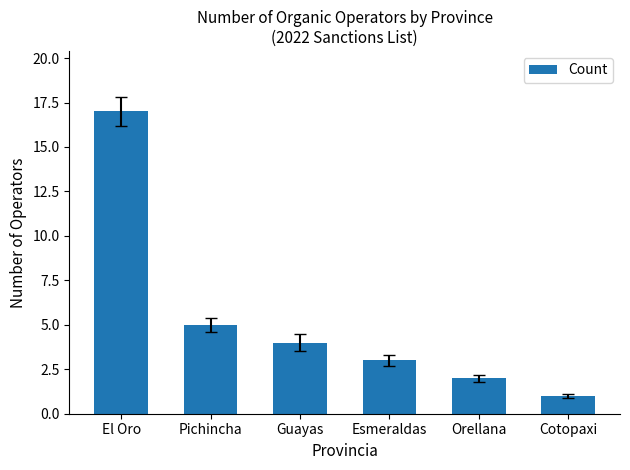

Approximately how many times larger is the value at Orellana compared to El Oro?

0.1